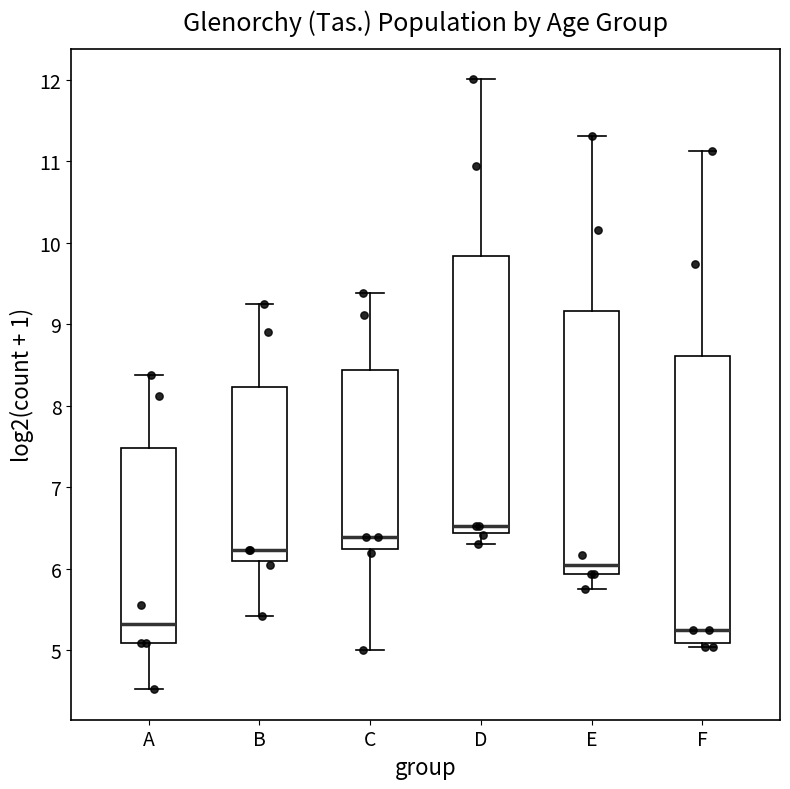

Reading left to right, transcribe this box plot: for each box, give where its median line is, the range the box spans, and where its two whiskers end, as read against the y-axis. The values are not printed on the chart, so give them approximately, as read against the axis.

A: median 5.3, box 5.1 to 7.5, whiskers 4.5 to 8.4
B: median 6.2, box 6.1 to 8.2, whiskers 5.4 to 9.3
C: median 6.4, box 6.2 to 8.4, whiskers 5.0 to 9.4
D: median 6.5, box 6.4 to 9.8, whiskers 6.3 to 12.0
E: median 6.1, box 5.9 to 9.2, whiskers 5.8 to 11.3
F: median 5.2, box 5.1 to 8.6, whiskers 5.0 to 11.1